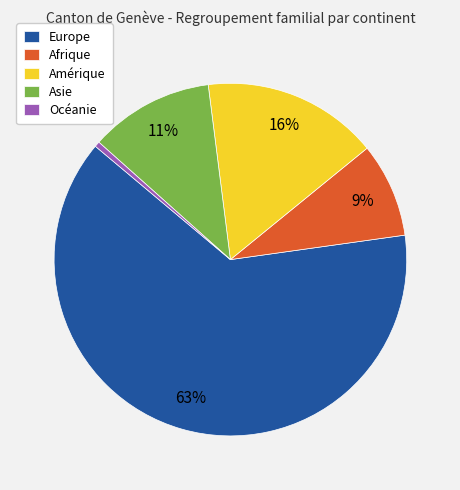

Is there a majority slice in this chart?

Yes